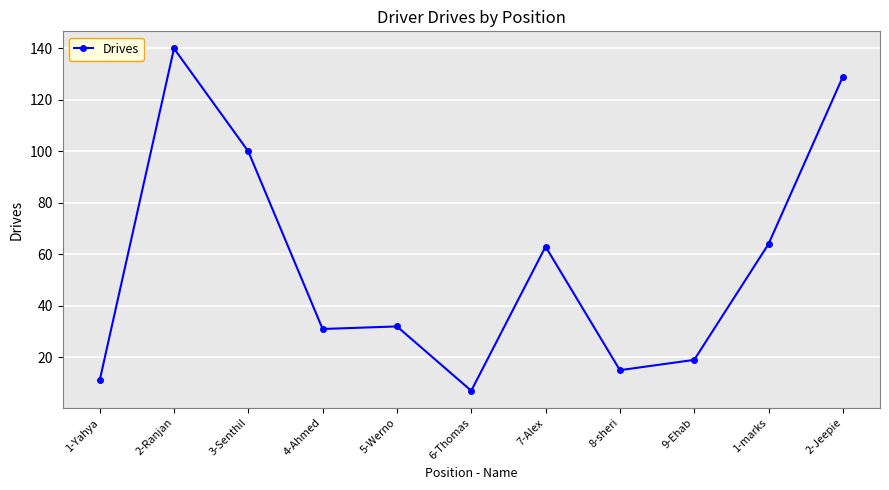

At which category does the chart reach its peak across all series?

2-Ranjan